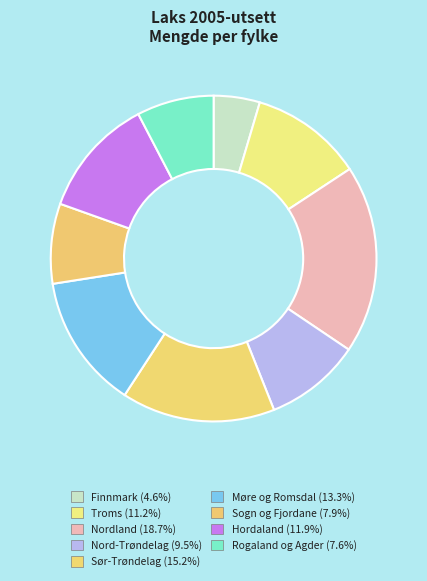

What is the smallest slice in the pie chart?

Finnmark